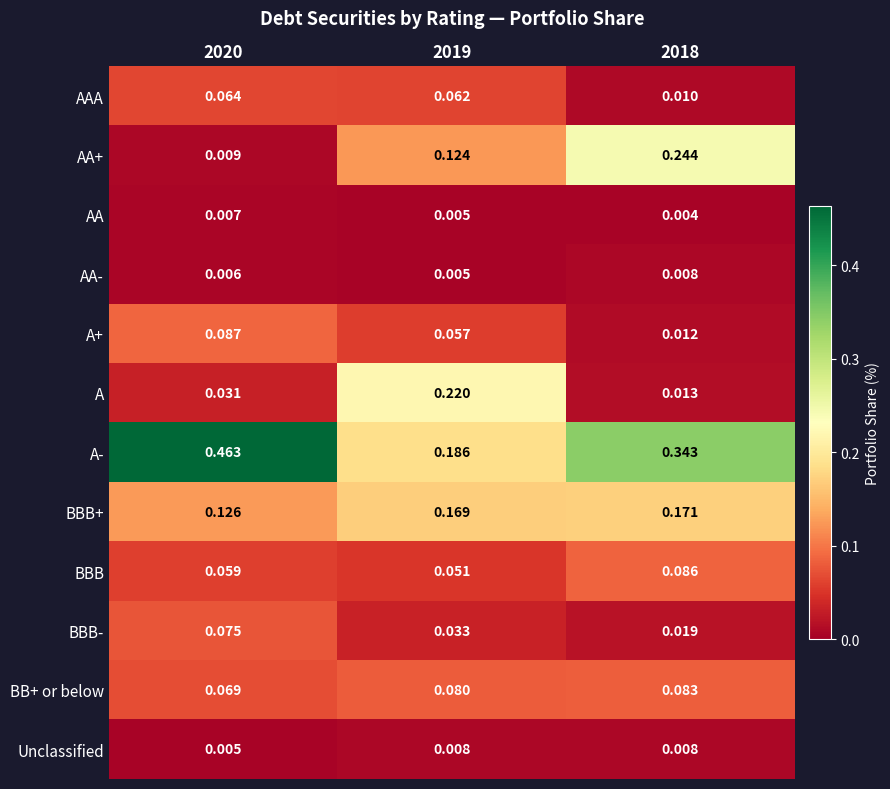

Between 2020 and 2018, which series saw the biggest shift?

AA+